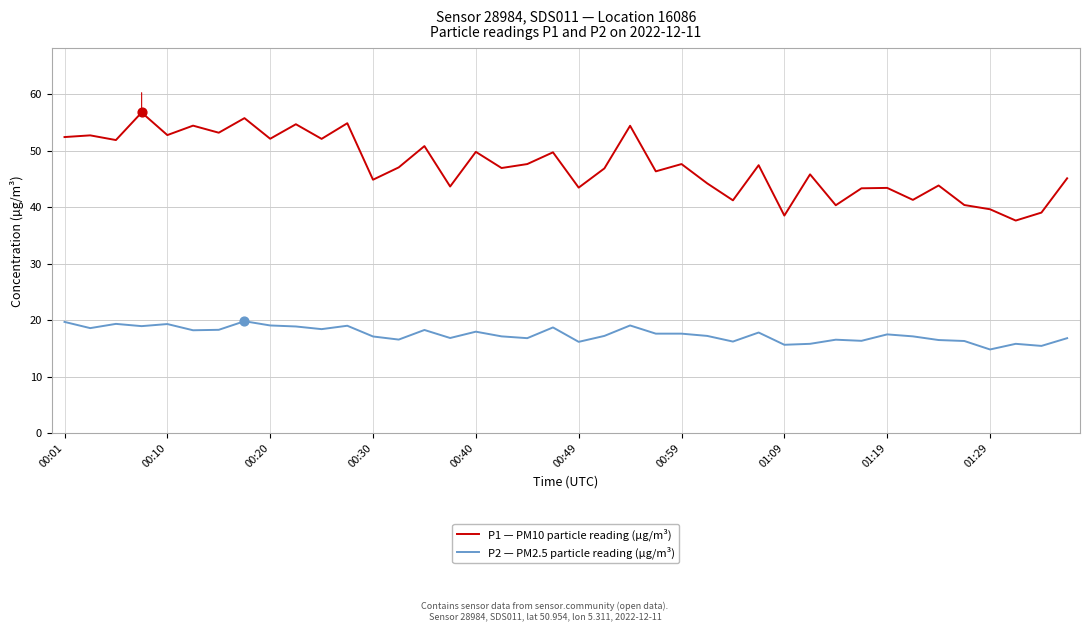

Which series has the largest total across all categories?

P1 — PM10 particle reading (µg/m³)